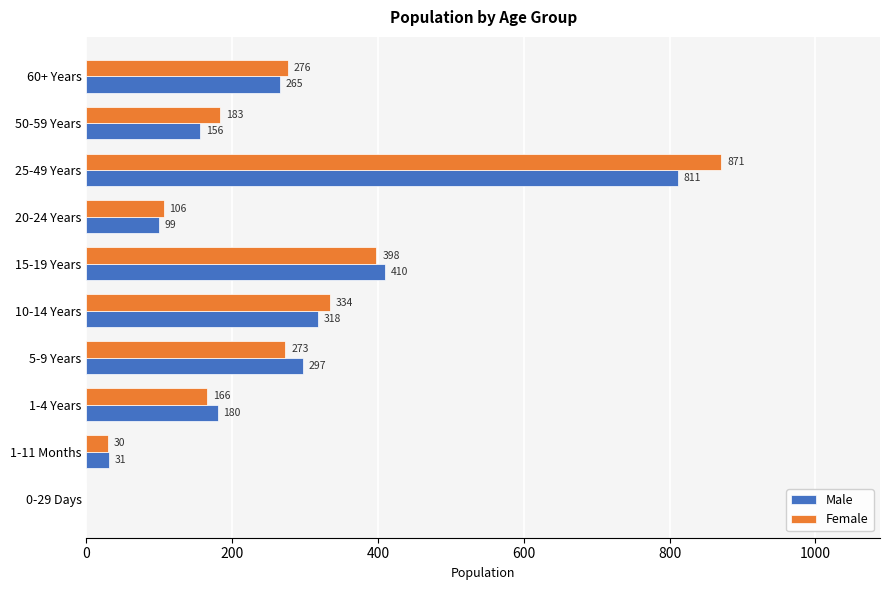

Which category has the highest value across all series?

25-49 Years